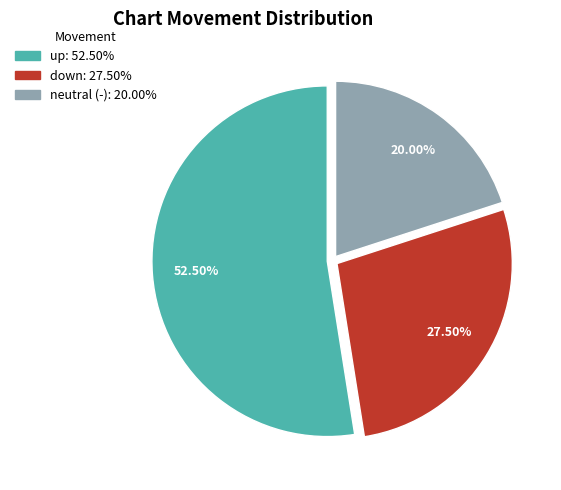

Is there a majority slice in this chart?

Yes